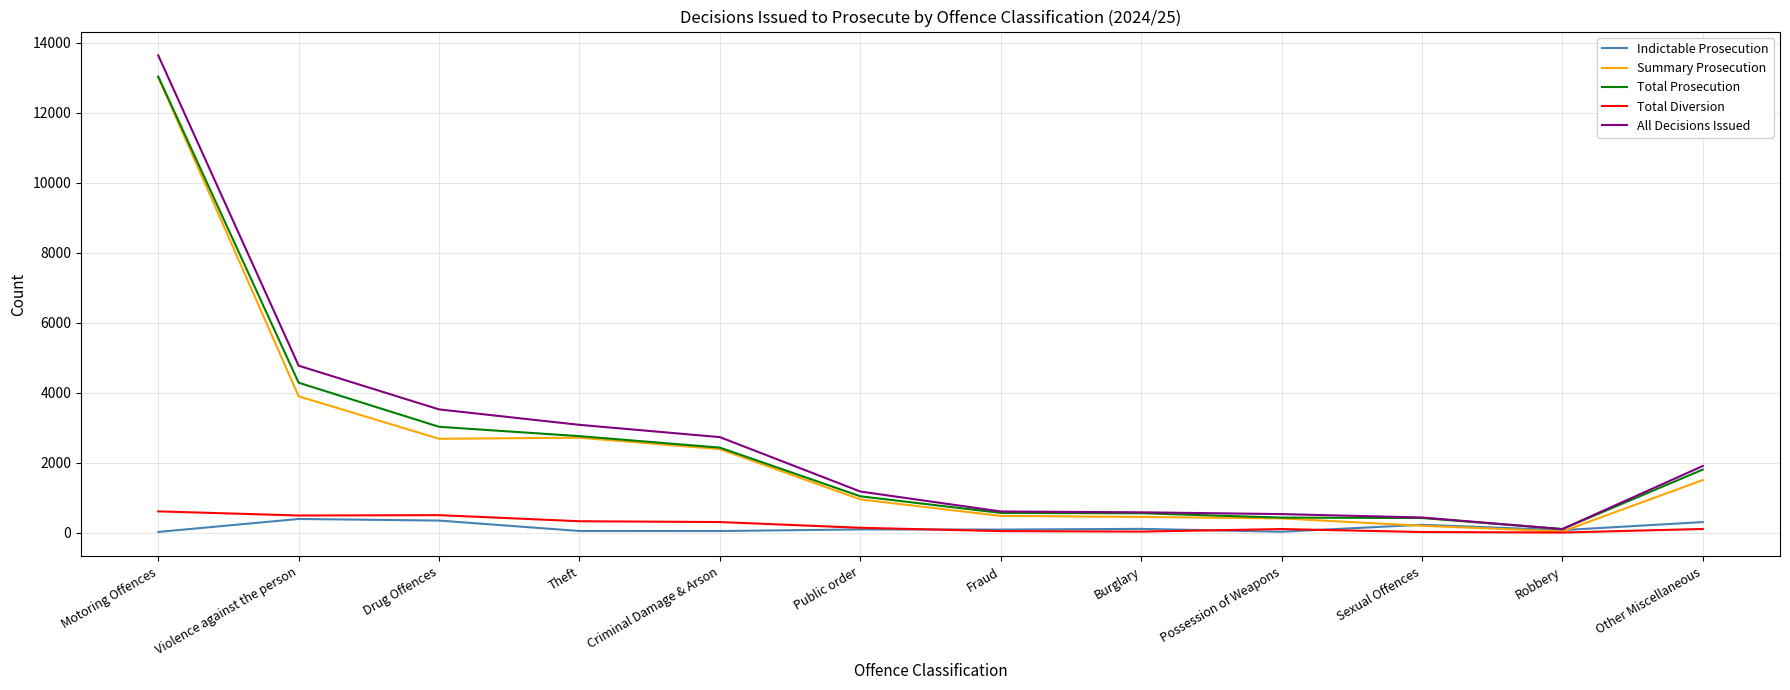

At how many categories does at least one series exceed 2565?

5